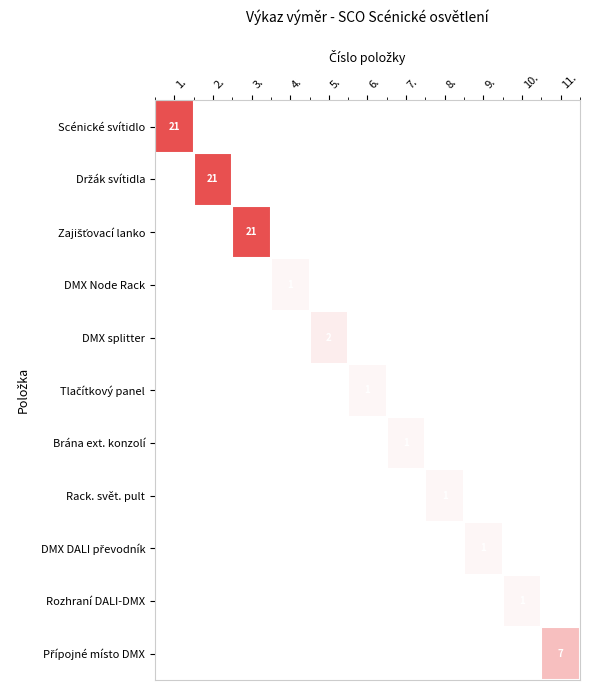

True or false: Zajišťovací lanko has a value of -8 at 11..

False